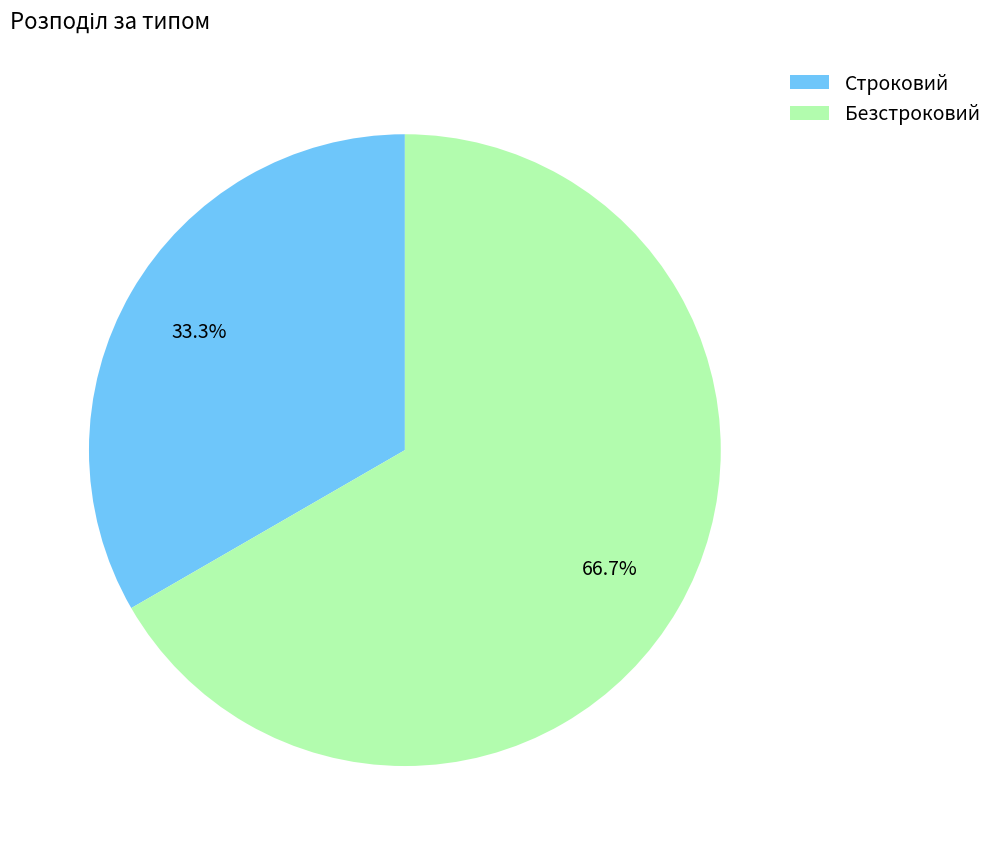

Rank the categories by value from lowest to highest.

Строковий, Безстроковий